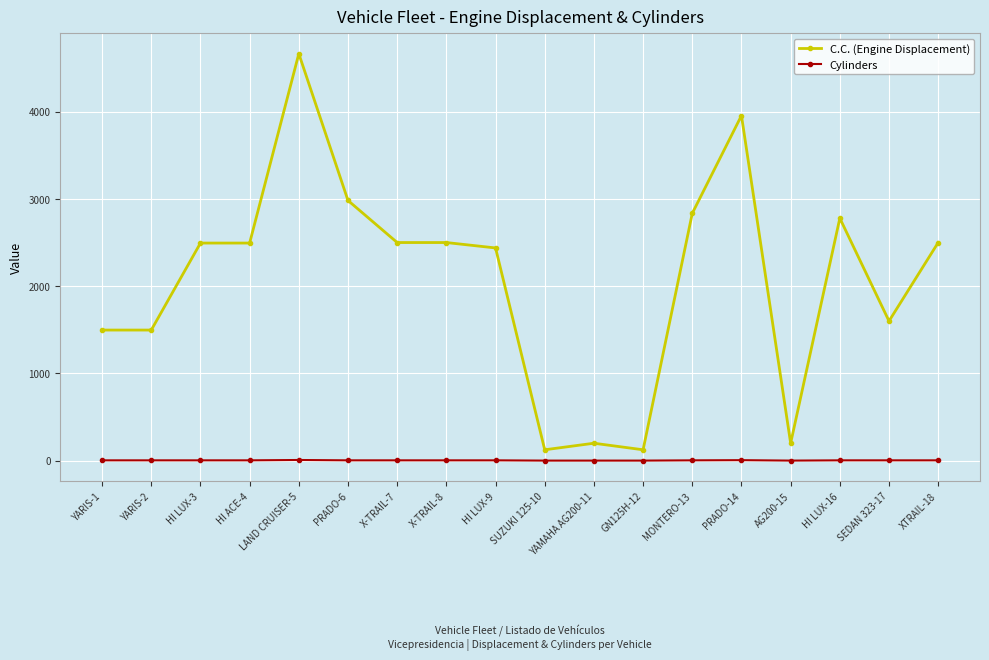

True or false: C.C. (Engine Displacement) has more than 0 interior local peaks.

True